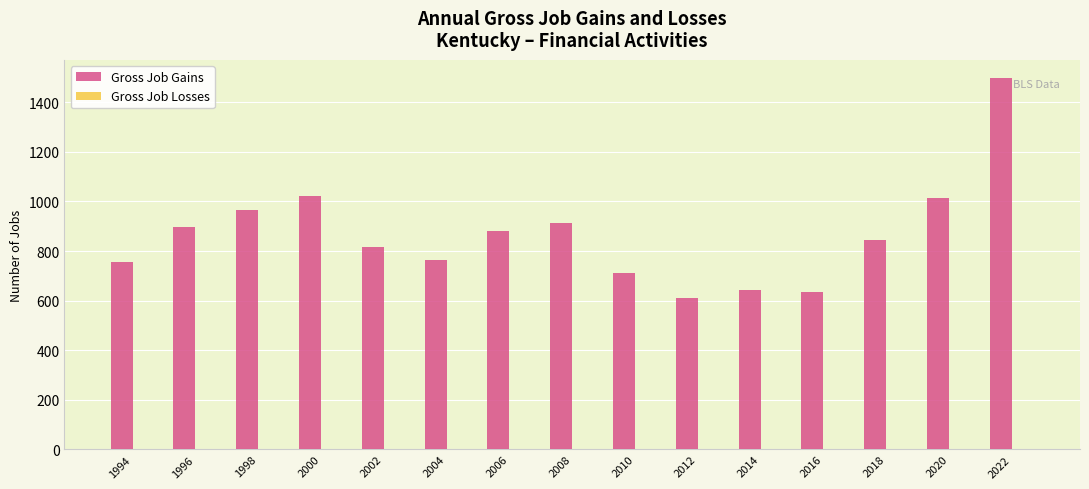

What is the difference between the values at 1996 and 2000?

123